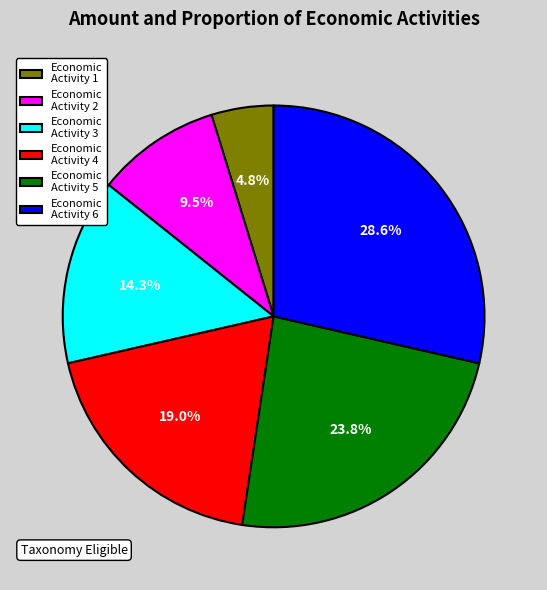

Which category has the smallest portion of the pie?

Economic Activity 1